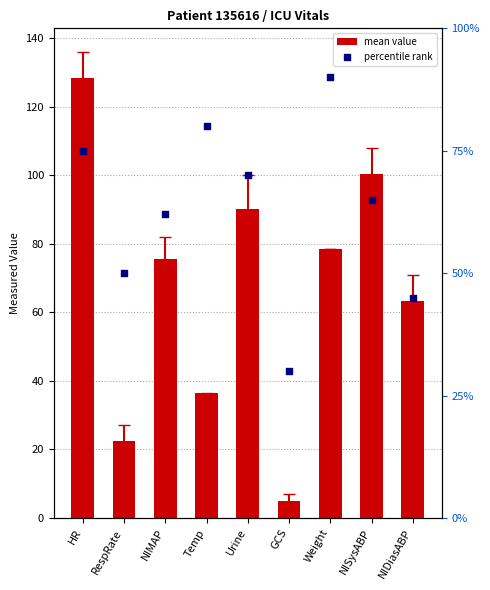

Is the value of mean value at NISysABP greater than the value of percentile rank at Urine?

Yes